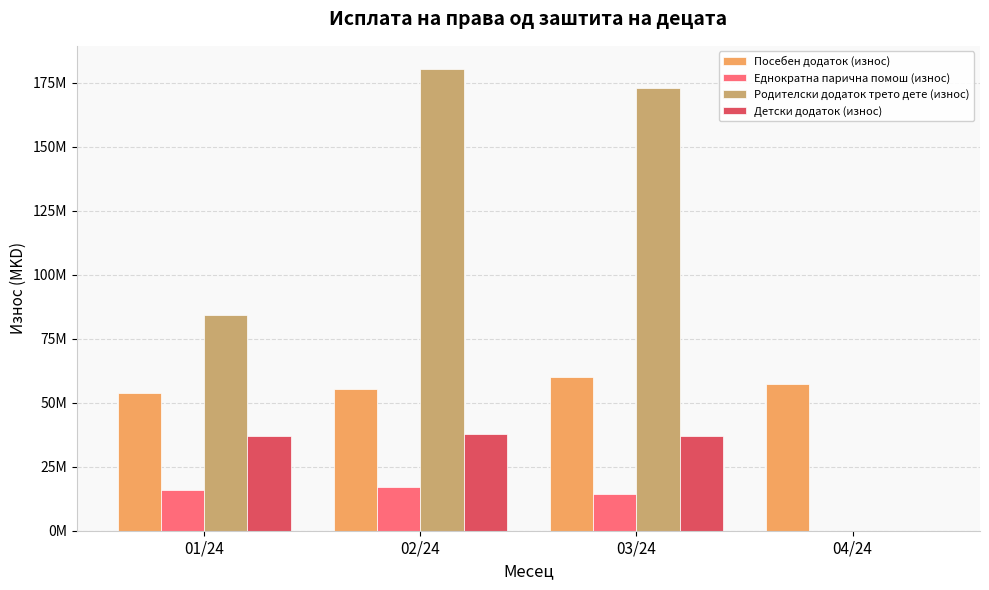

What is the difference between the Родителски додаток трето дете (износ) values at 03/24 and 02/24?

7449398